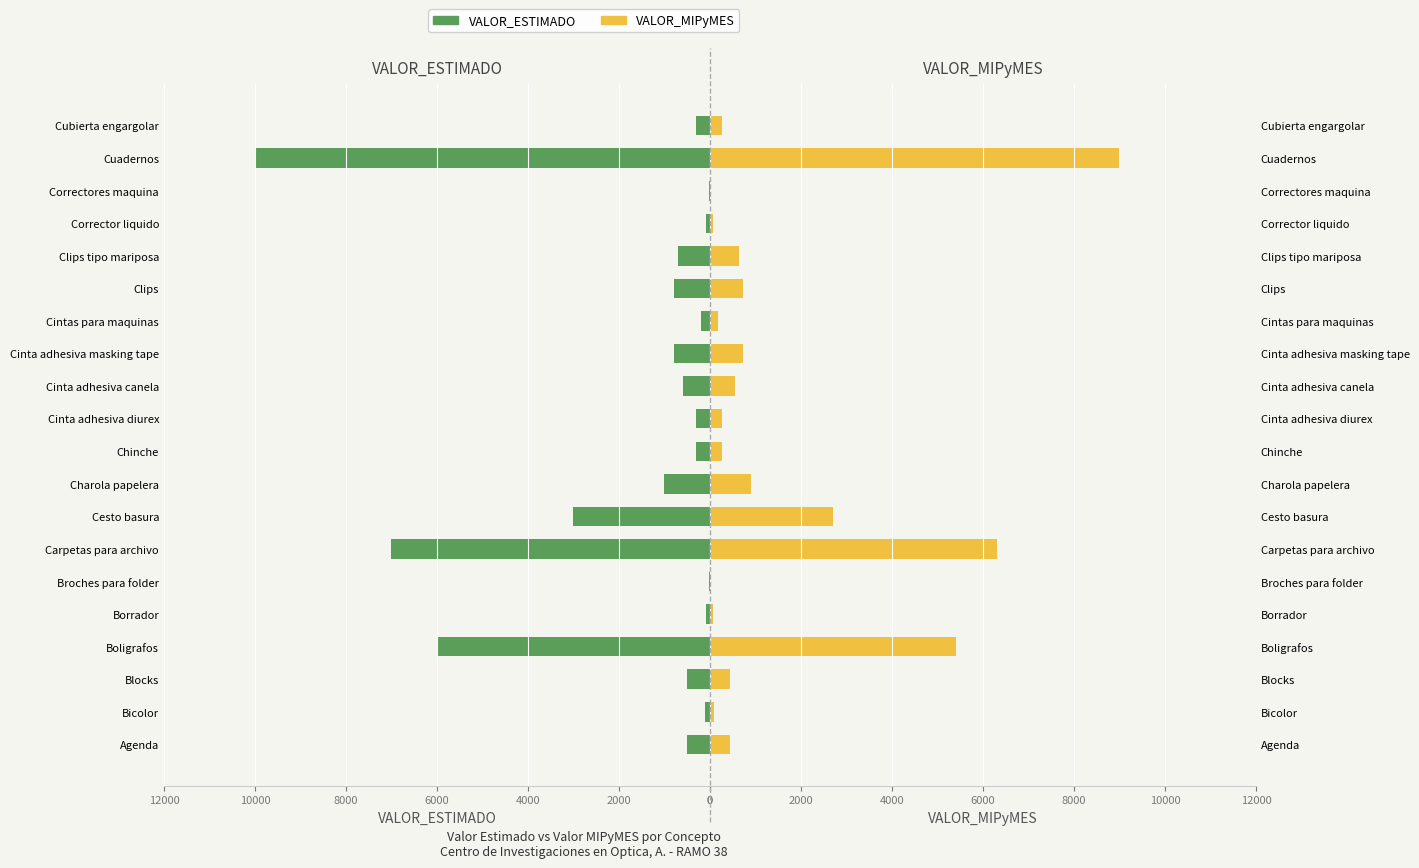

Reading left to right, what are all the values shown in this chart?

VALOR_ESTIMADO: 500	100	500	6000	80	25	7000	3000	1000	300	300	600	800	200	800	700	80	20	10000	300
VALOR_MIPyMES: 450	90	450	5400	72	22	6300	2700	900	270	270	540	720	180	720	630	72	18	9000	270